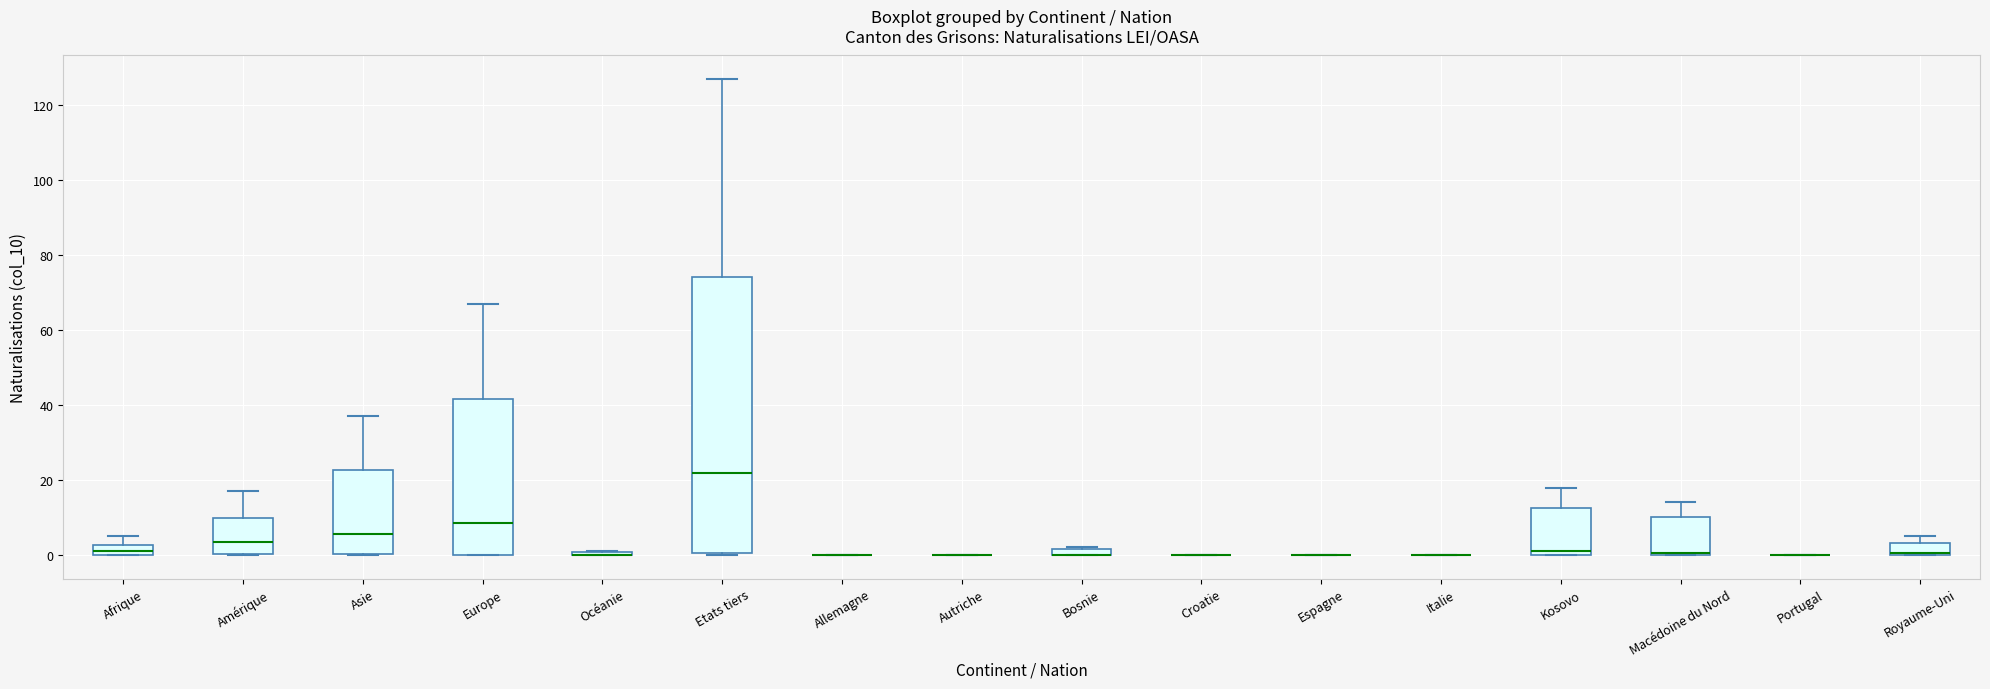

Which box is the tallest, from its lower edge to its upper edge?

Etats tiers